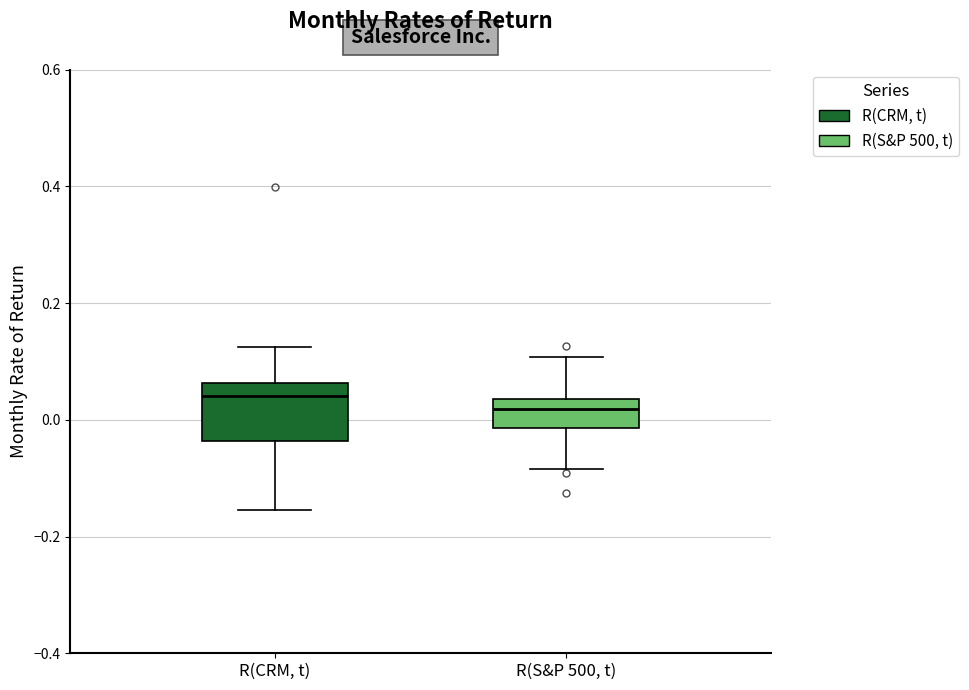

Where does the lower whisker of the box for R(S&P 500, t) end on the y-axis? The values are not printed on the chart, so give them approximately, as read against the axis.

-0.08